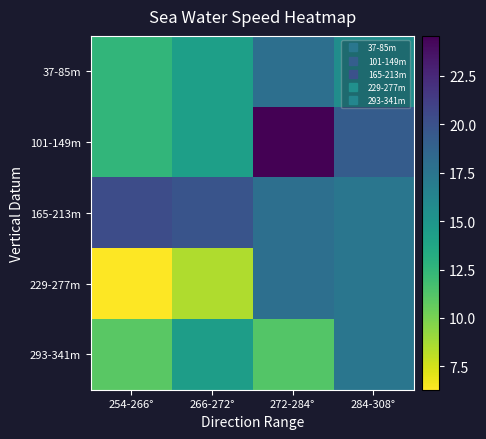

What is the total value across all series at 266-272°?

71.1